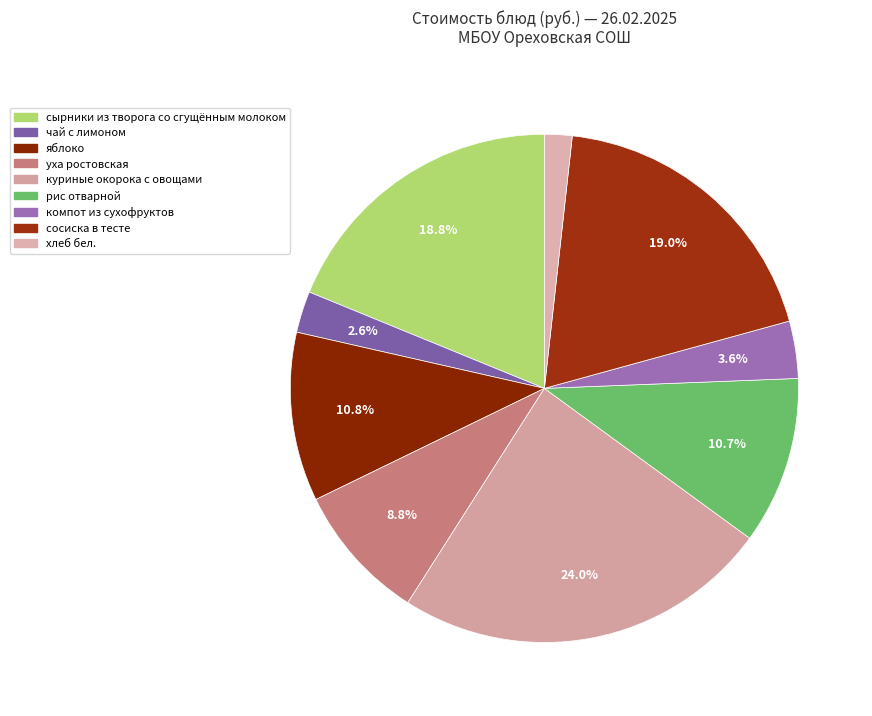

What is the largest slice in the pie chart?

куриные окорока с овощами